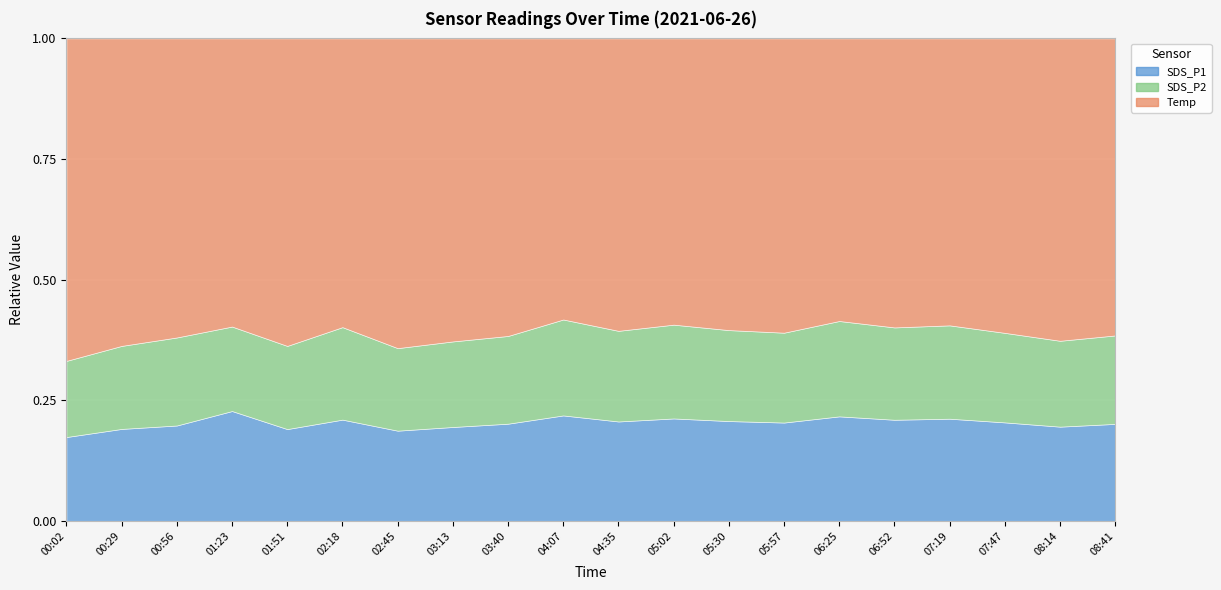

What is the minimum value for SDS_P2?

4.8